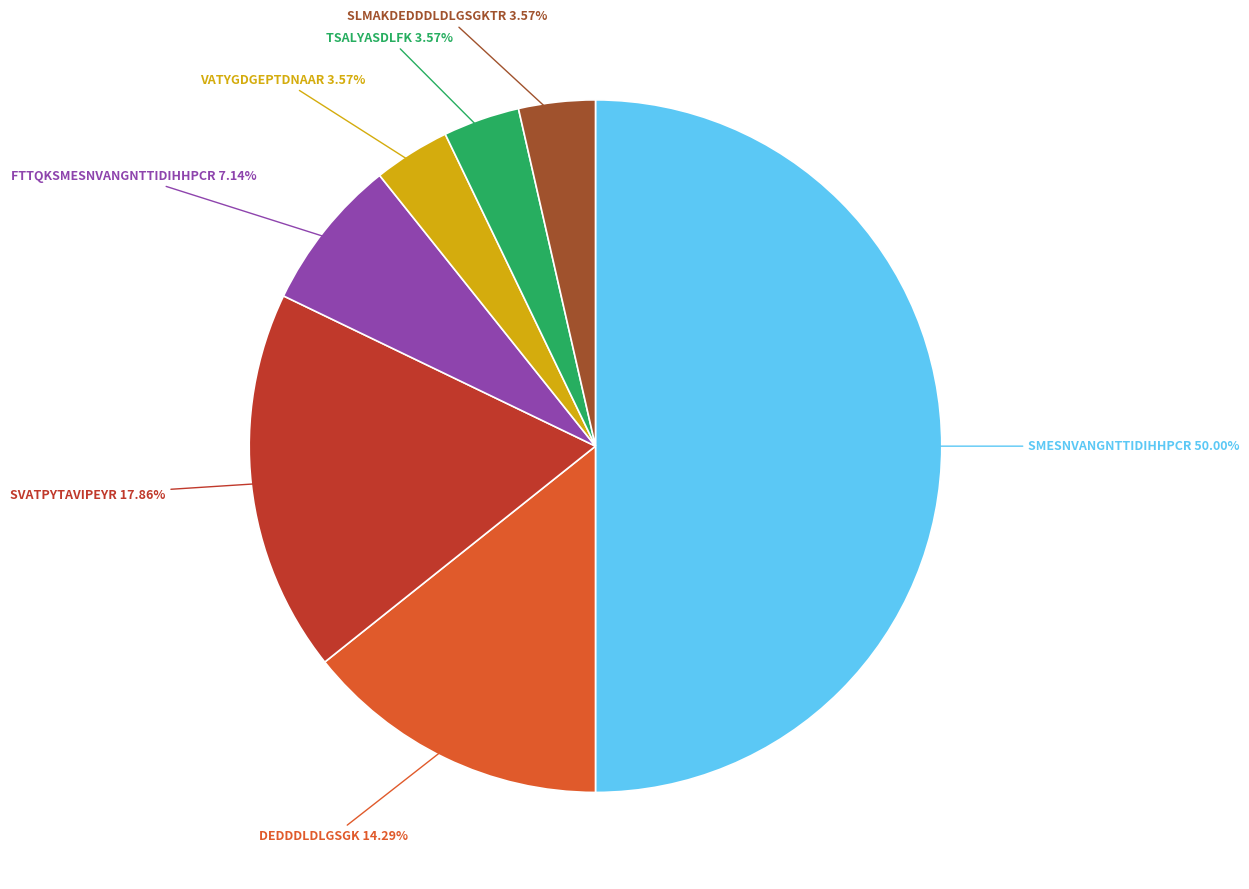

To the nearest percent, what is the difference between the largest and smallest slice percentages?

46%